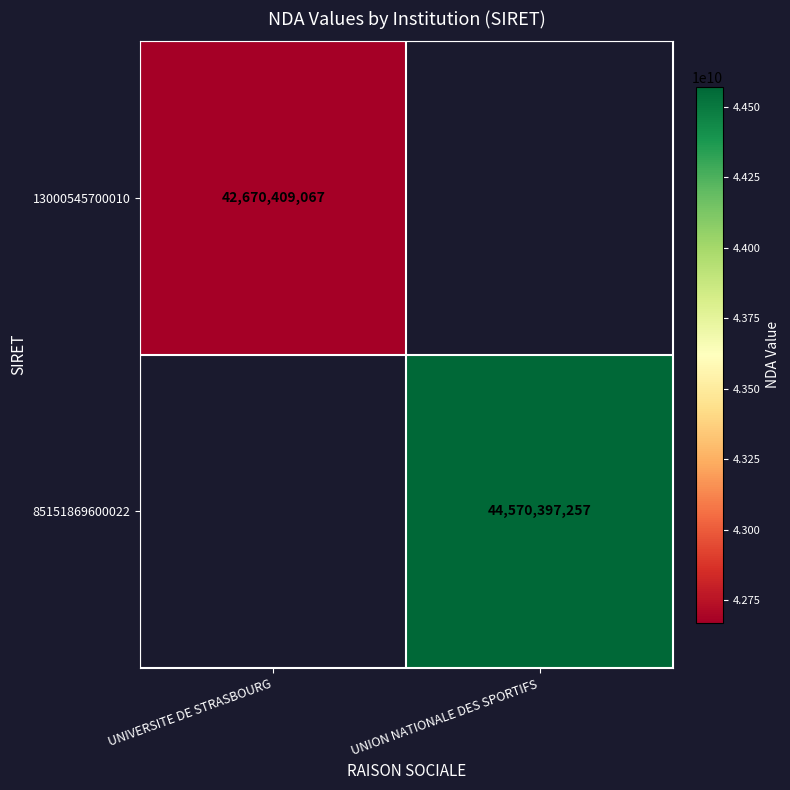

Between UNIVERSITE DE STRASBOURG and UNION NATIONALE DES SPORTIFS, which is larger?

UNION NATIONALE DES SPORTIFS